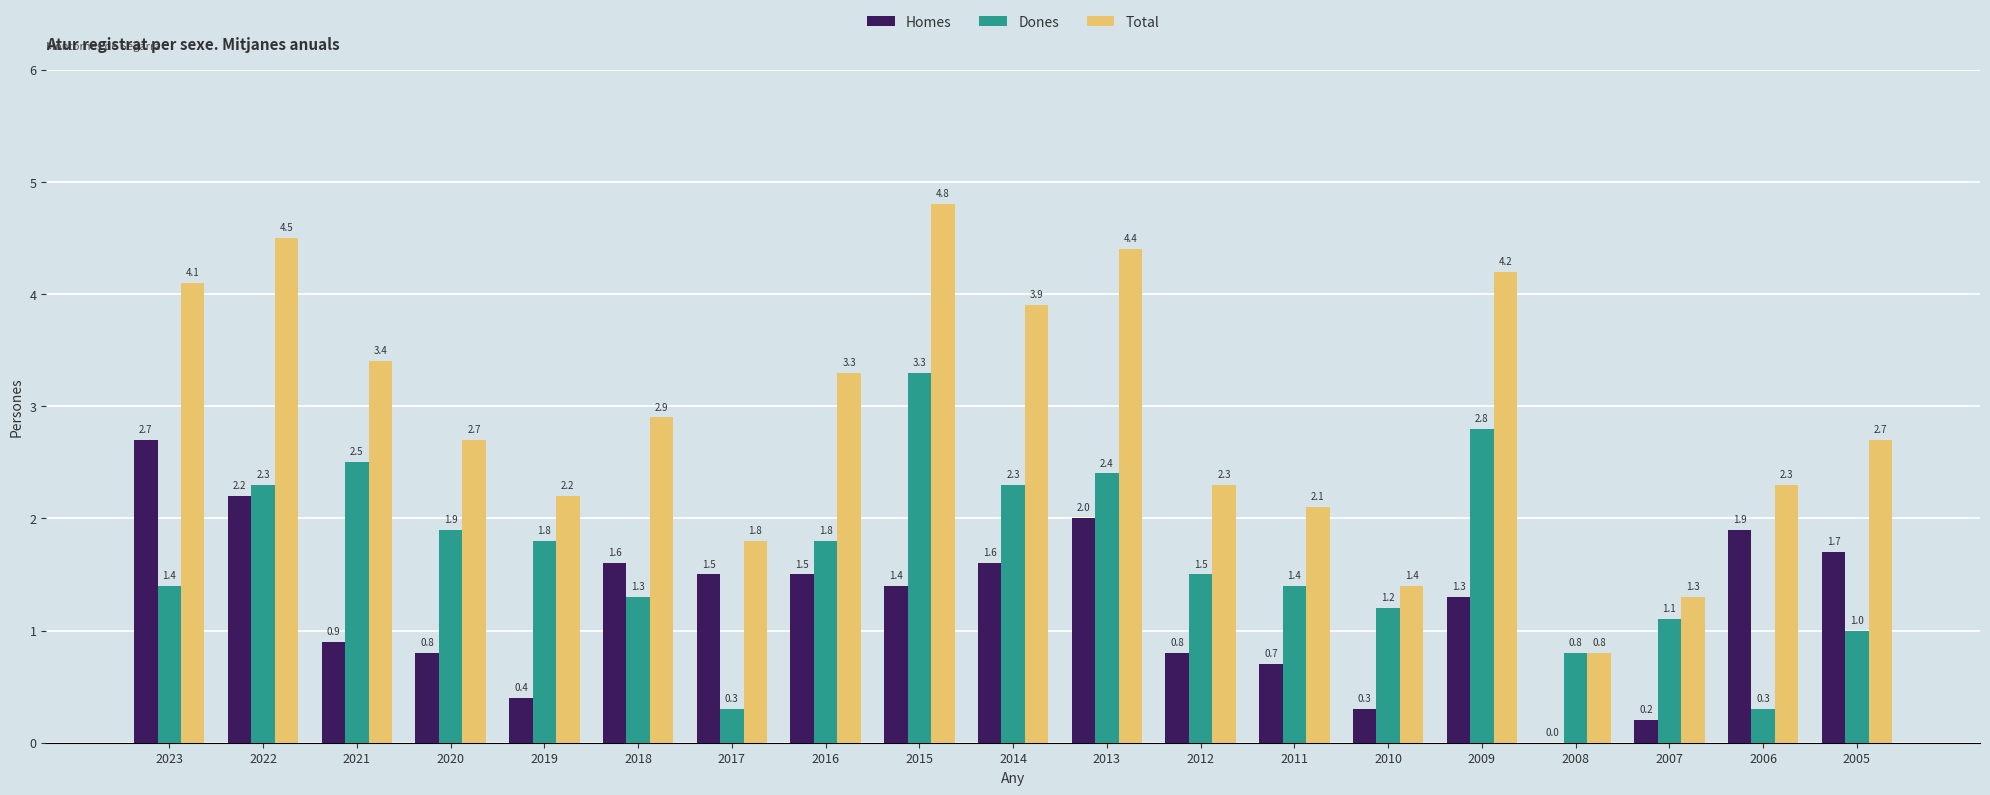

What are all the series names shown in the legend?

Homes, Dones, Total